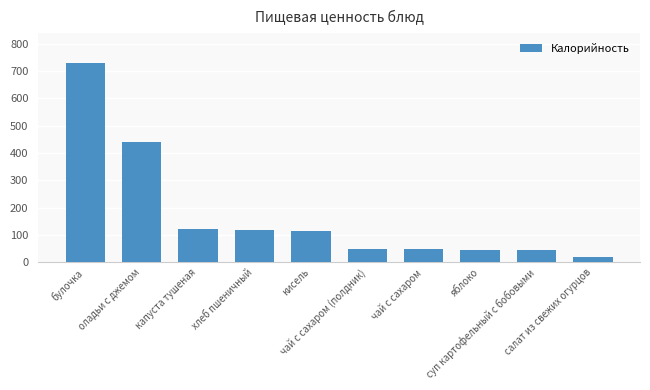

Is it true that the value at чай с сахаром (полдник) is 48.6?

True